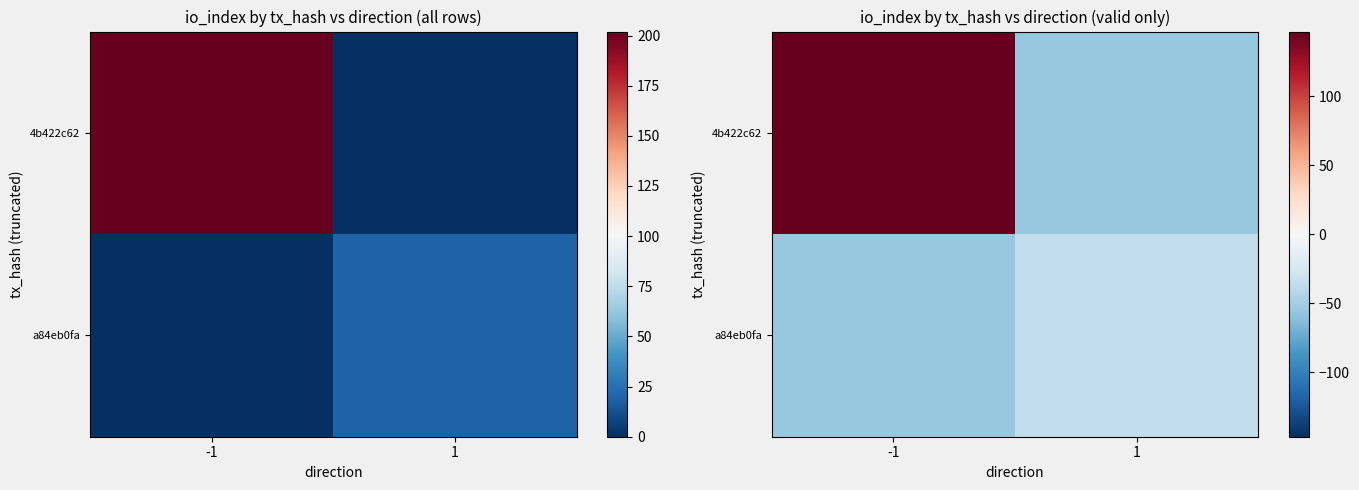

The value of 4b422c62 at -1 is 146.8. True or false?

True